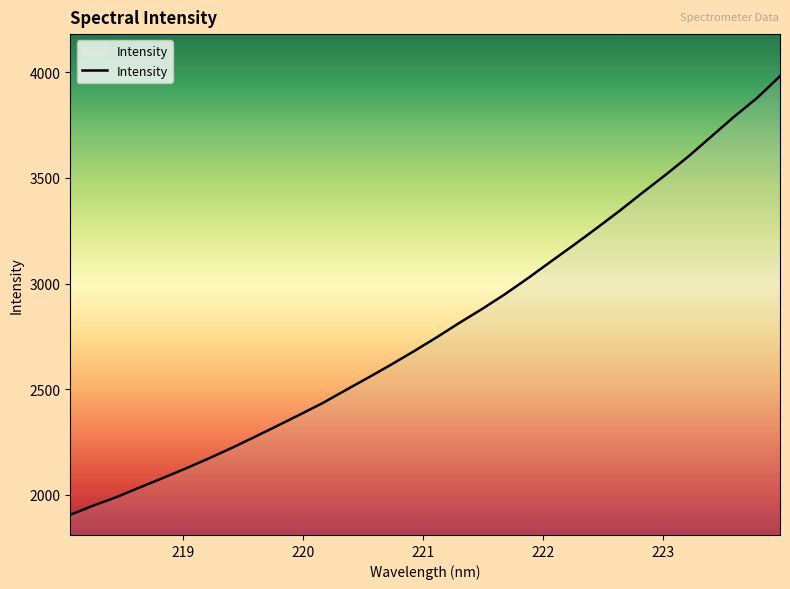

What is the difference between the maximum and minimum values?

2076.2